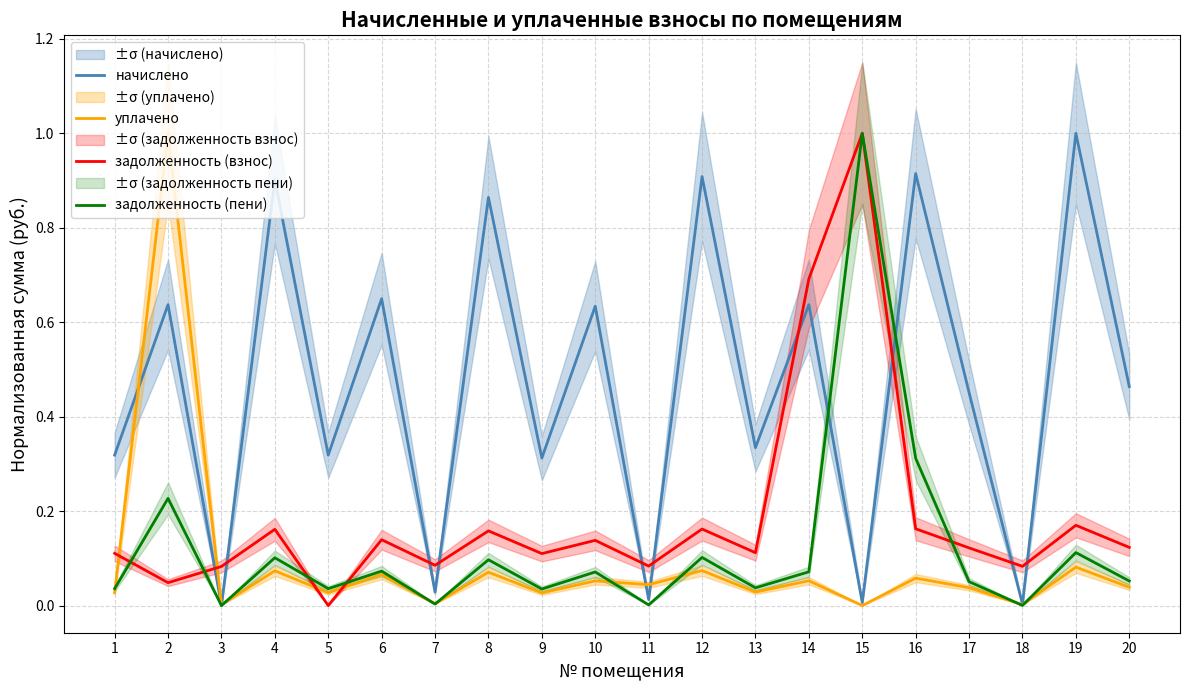

Which series changed the most between 5 and 20?

начислено